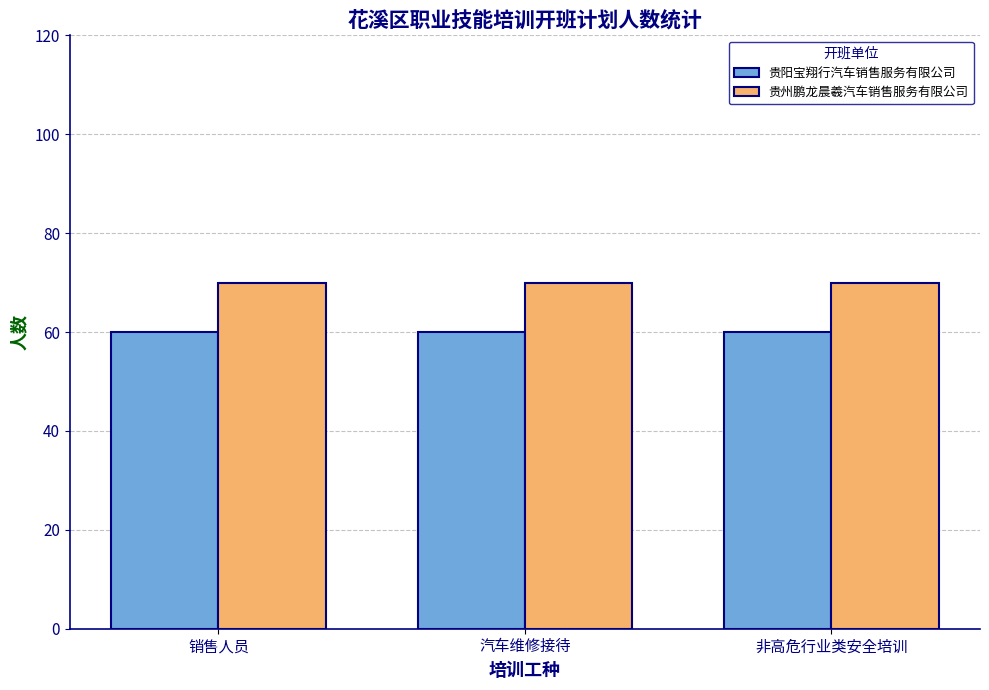

Are the bars horizontal?

No